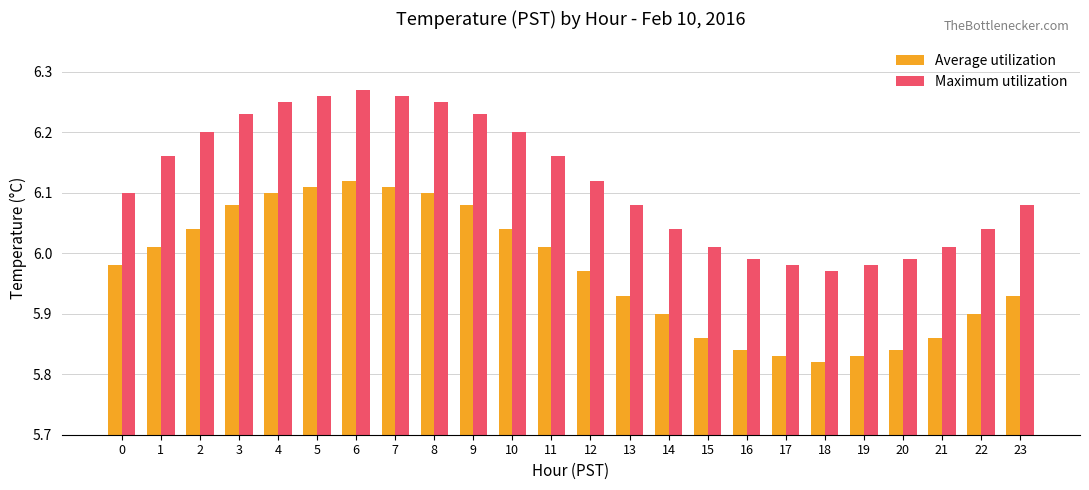

Rank the series at 17 from highest to lowest value.

Maximum utilization, Average utilization